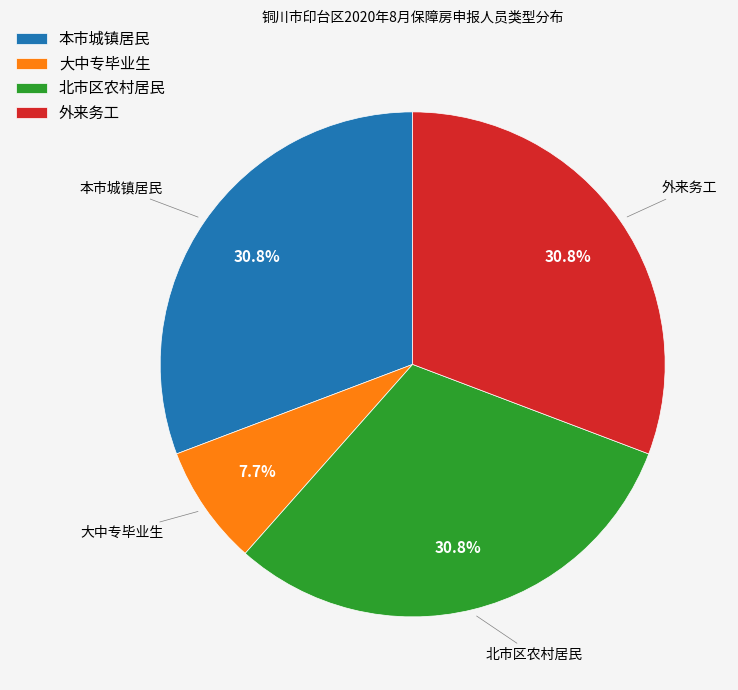

How many slices are in this pie chart?

4